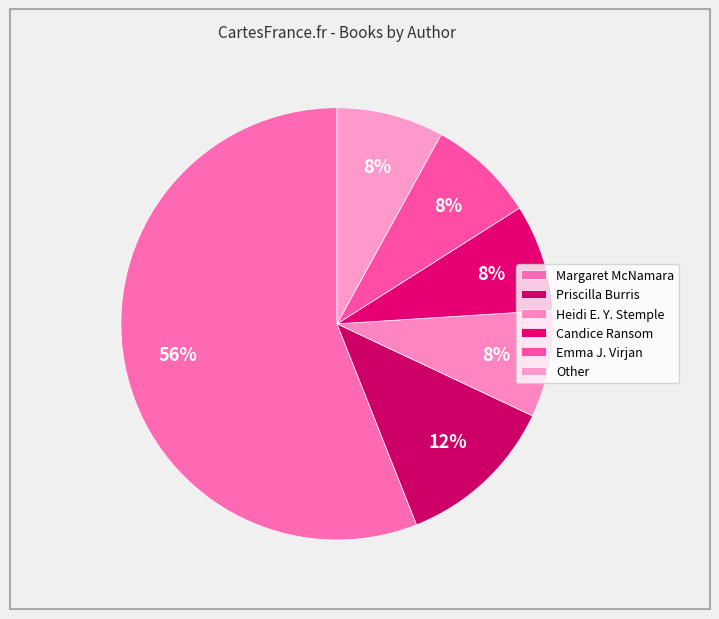

Count the number of slices in the pie.

6